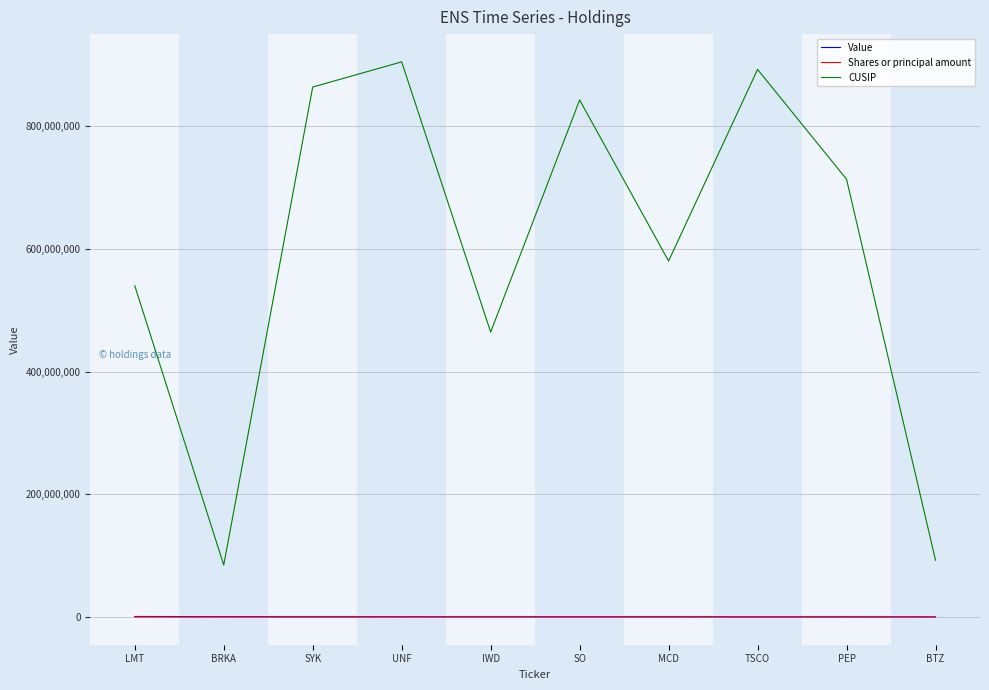

What is the total value across all series at TSCO?

892616875